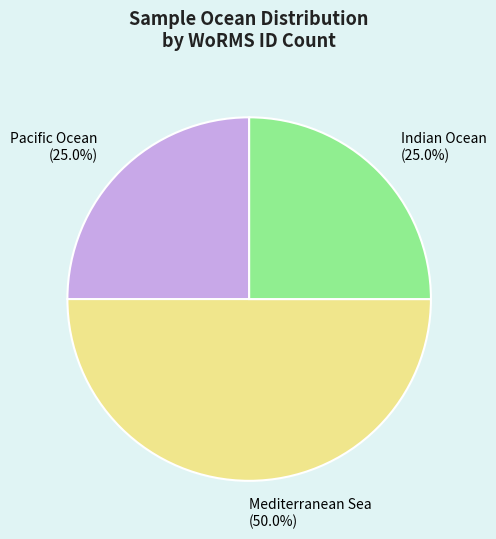

Which has a higher value, Pacific Ocean (25.0%) or Mediterranean Sea (50.0%)?

Mediterranean Sea (50.0%)